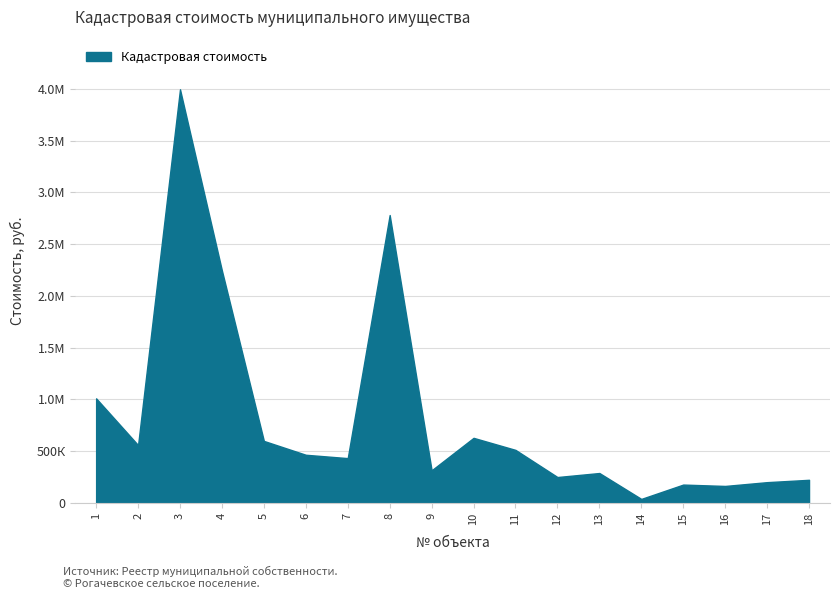

What is the difference between the values at 18 and 9?

91673.7